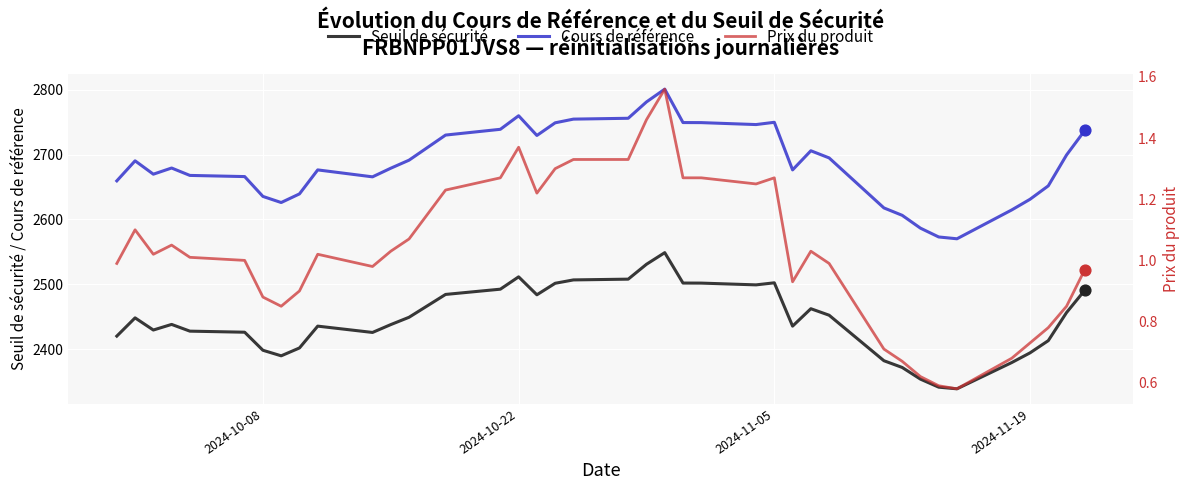

Which series contains the highest Y value?

Cours de référence